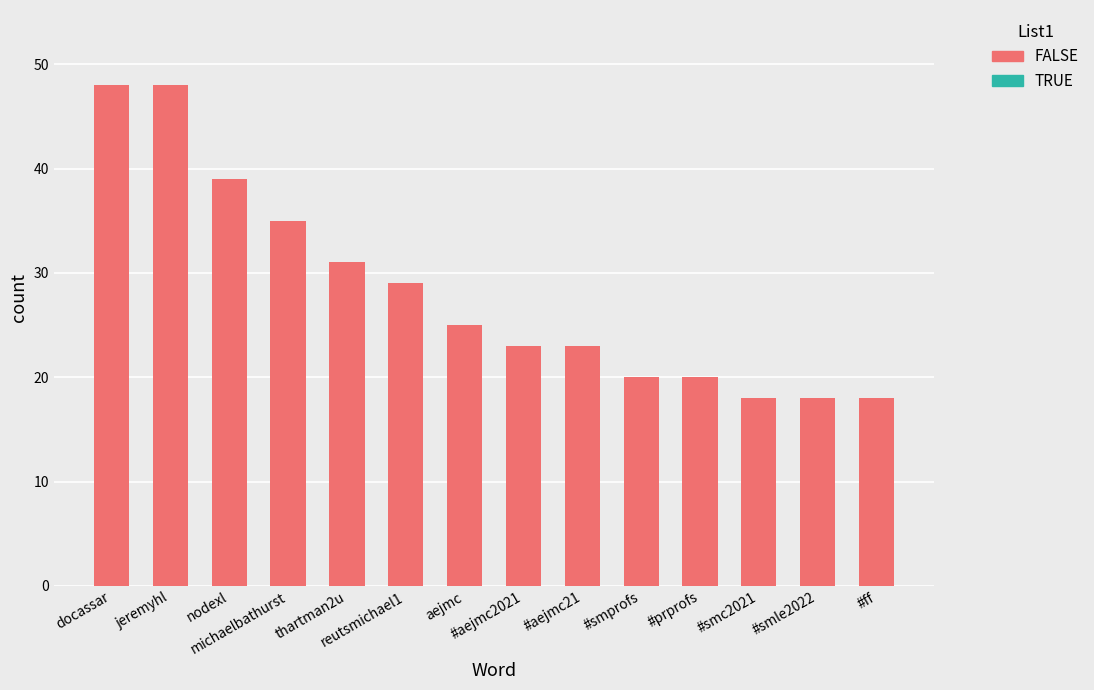

What is the smallest value displayed?

18